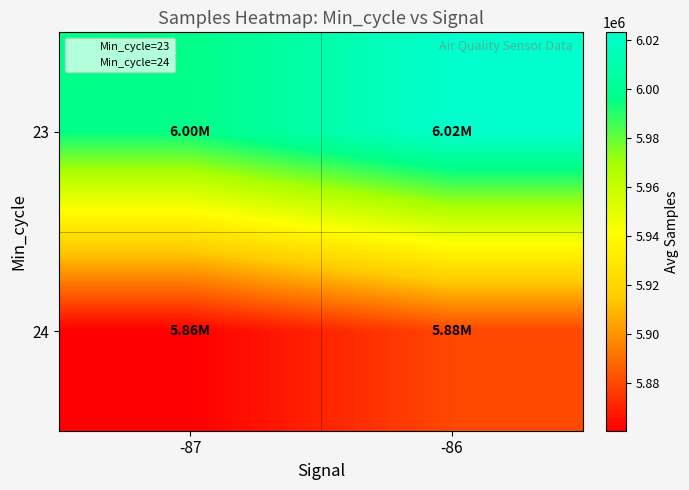

Which series has the widest spread of values?

23